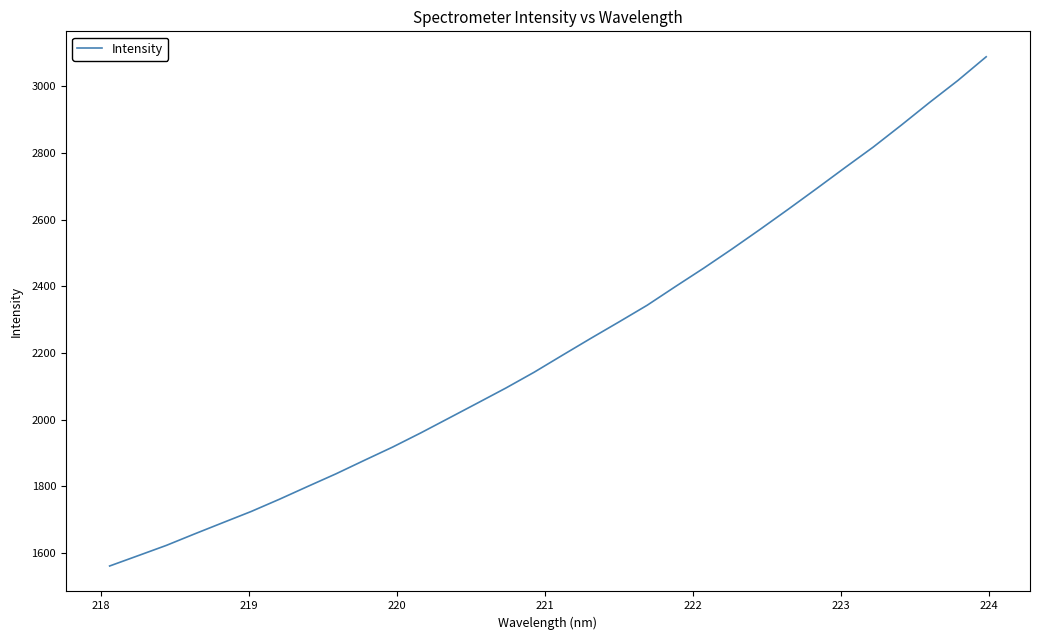

What is the minimum value shown in the chart?

1561.0